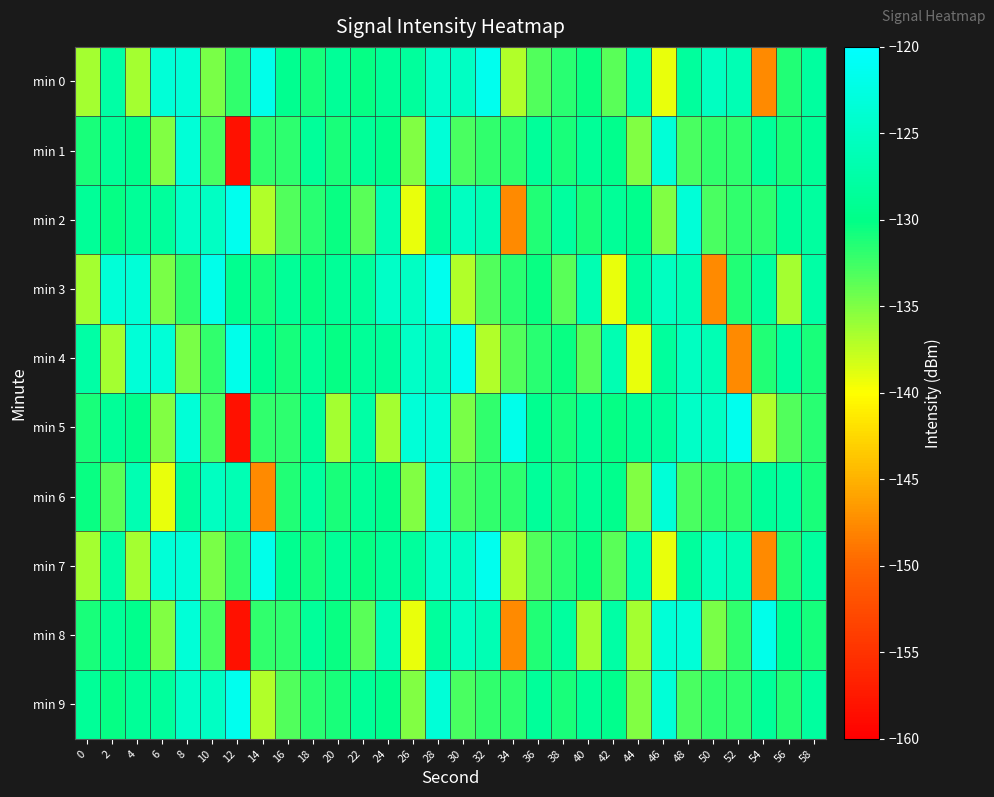

At 46, list the series in order from smallest to largest.

min 0, min 7, min 2, min 5, min 4, min 3, min 8, min 1, min 6, min 9